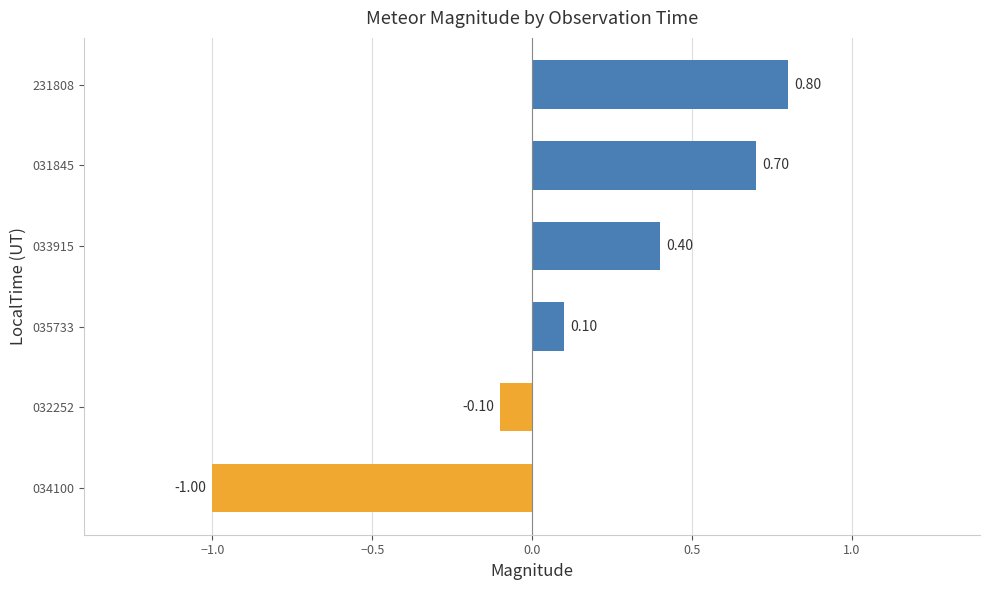

What is the sum of the values at 031845 and 035733?

0.8